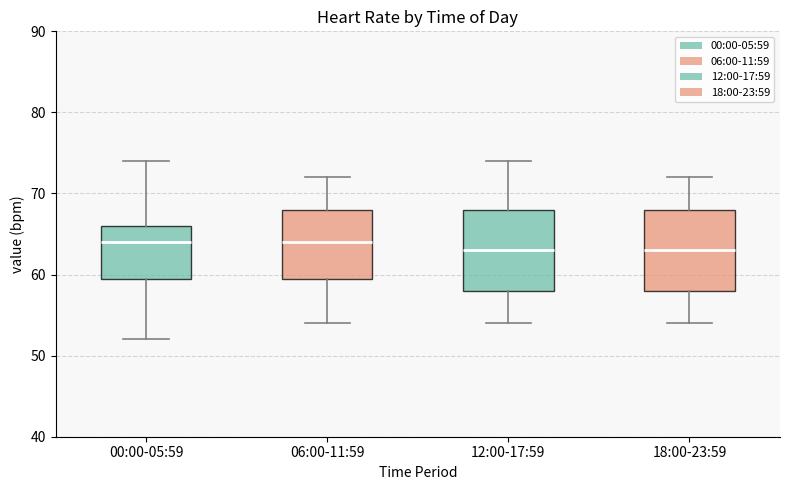

Where is the lower edge of the box for 18:00-23:59 on the y-axis? The values are not printed on the chart, so give them approximately, as read against the axis.

58